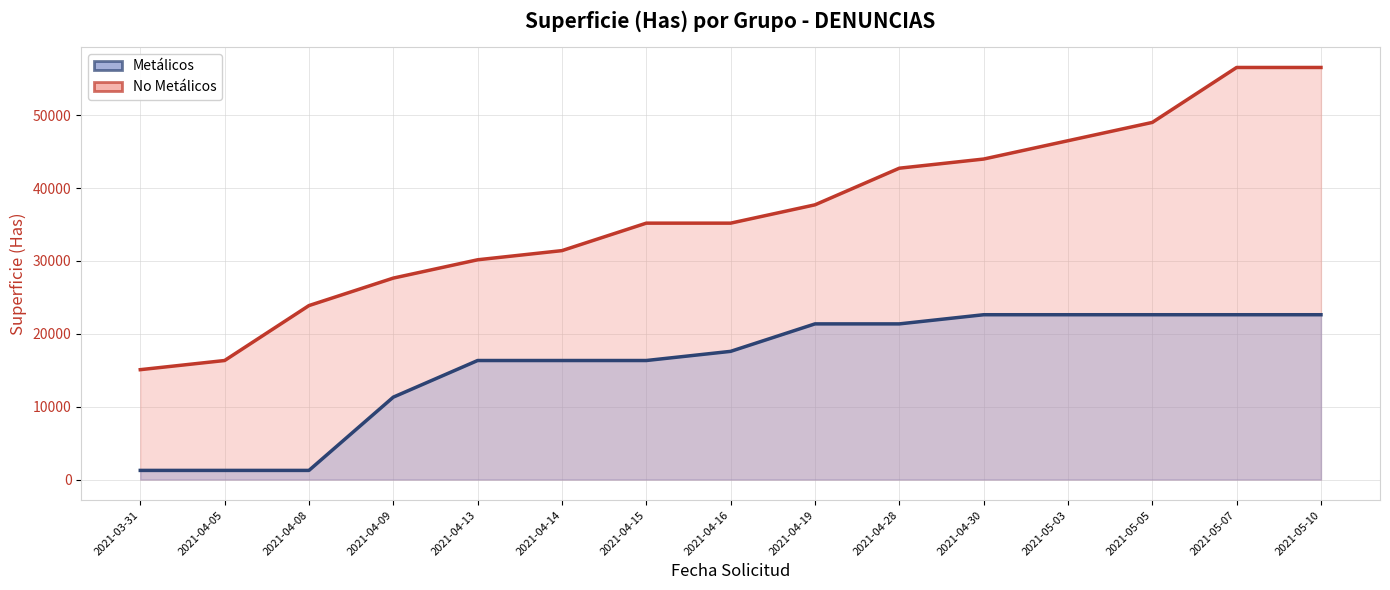

Rank the categories by No Metálicos (acum.) value from highest to lowest.

2021-05-07, 2021-05-10, 2021-05-05, 2021-05-03, 2021-04-30, 2021-04-28, 2021-04-19, 2021-04-15, 2021-04-16, 2021-04-14, 2021-04-13, 2021-04-09, 2021-04-08, 2021-04-05, 2021-03-31